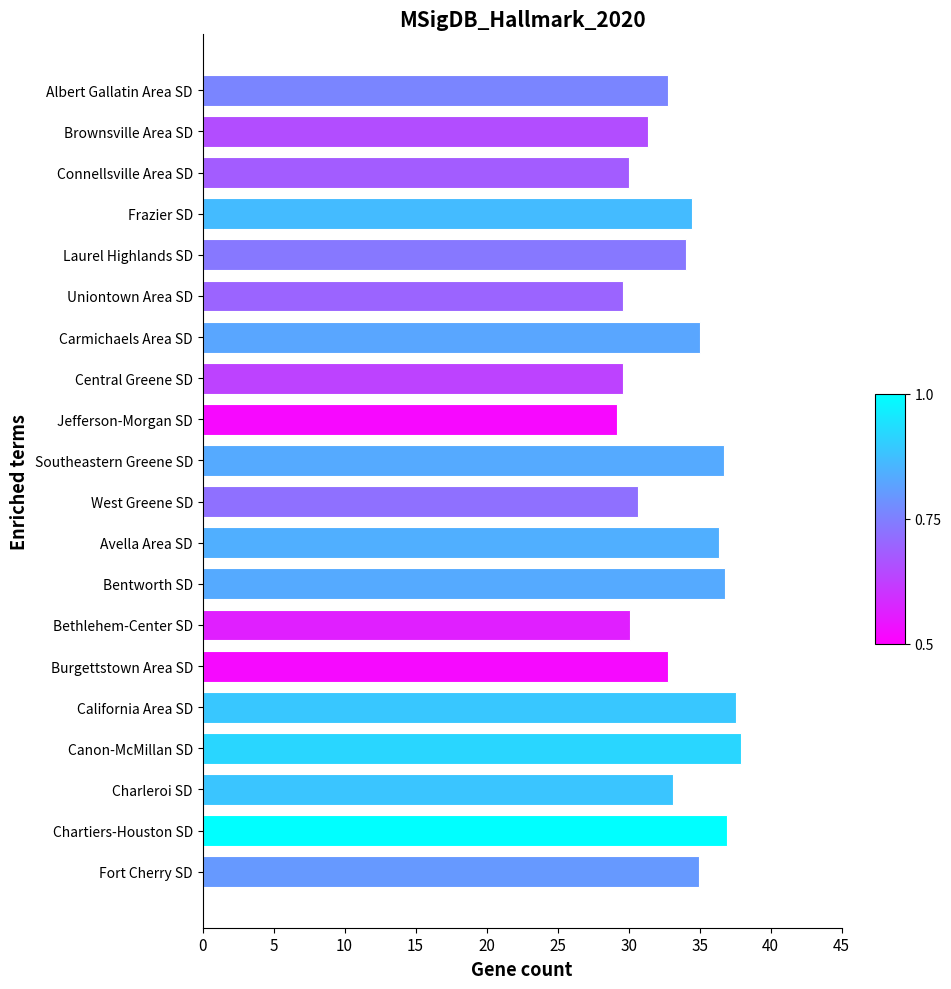

Count the number of categories in the chart.

20